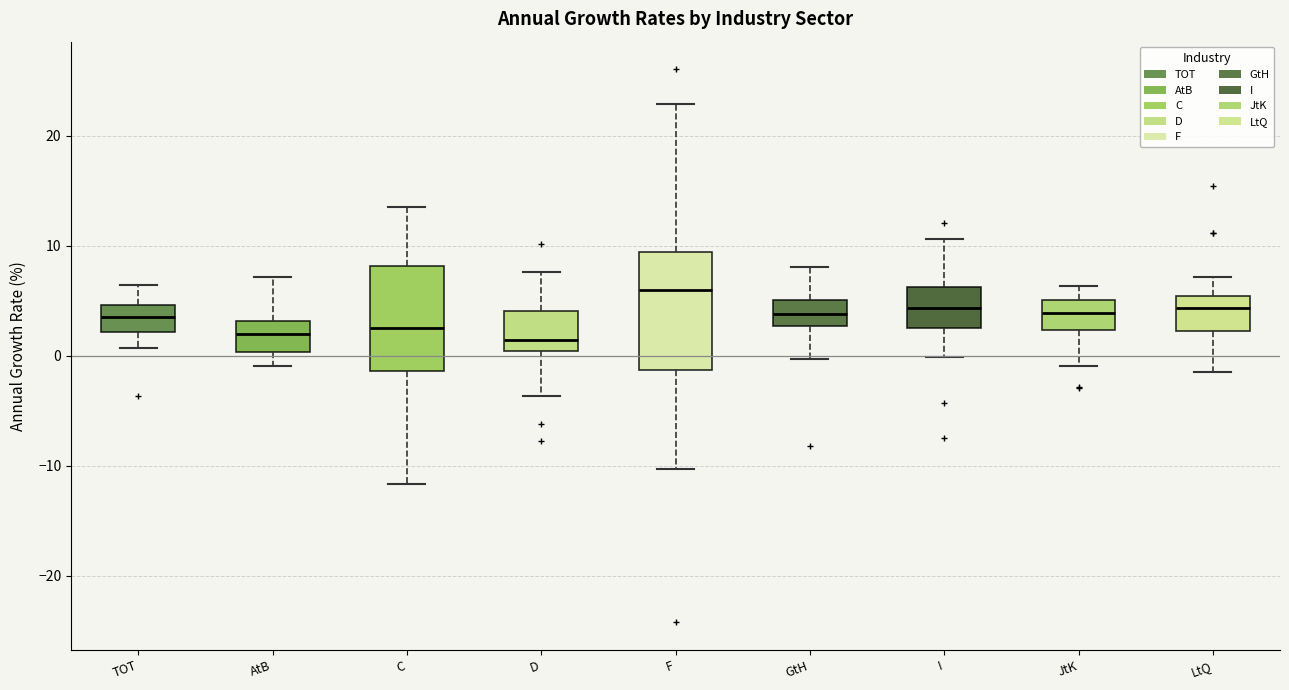

Where does the upper whisker of the box for TOT end on the y-axis? The values are not printed on the chart, so give them approximately, as read against the axis.

6